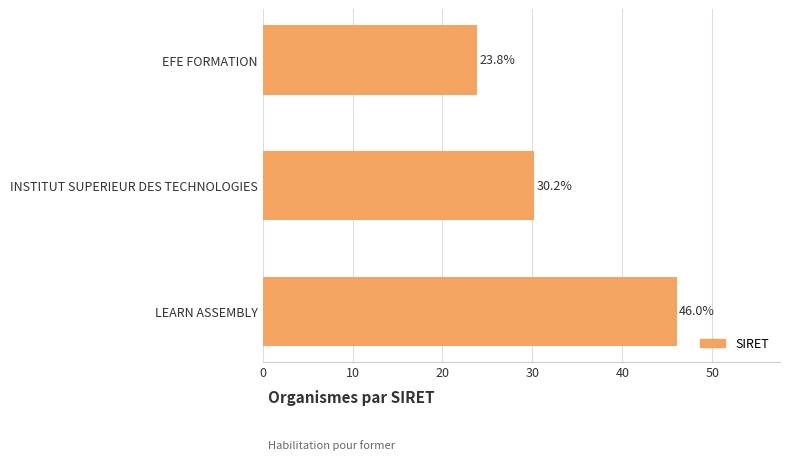

How many bars are there in total?

3